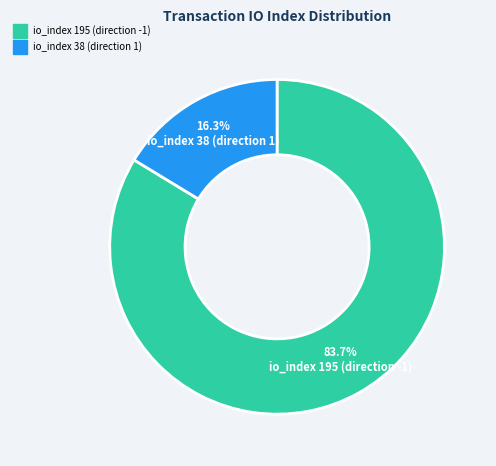

Does any single category account for the majority?

Yes